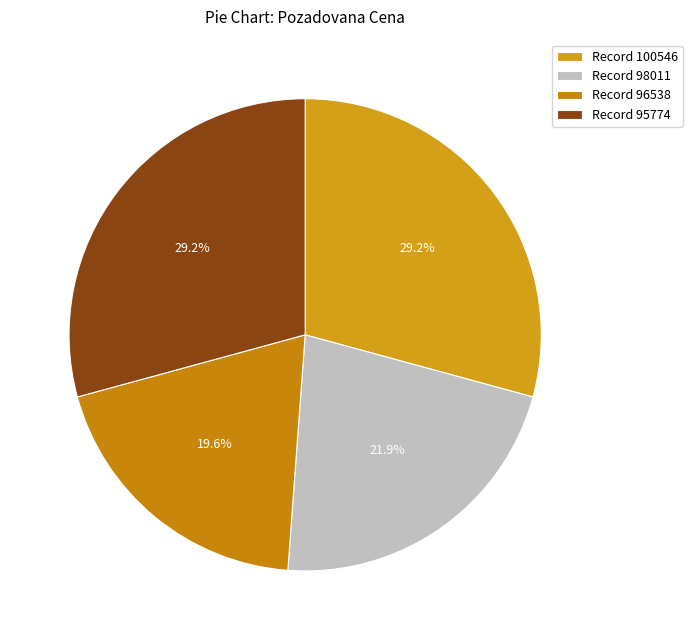

How many segments does this pie chart have?

4